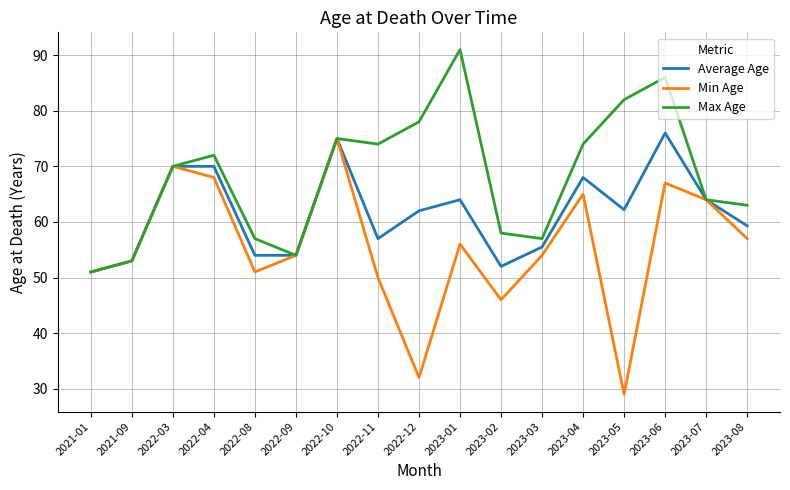

What value does the Max Age series have at 2023-07?

64.0